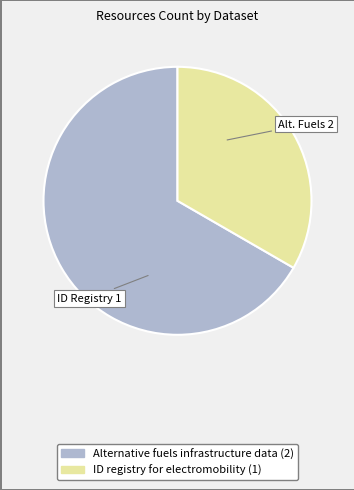

Is the sum of Alternative fuels infrastructure data and ID registry for electromobility greater than half?

Yes